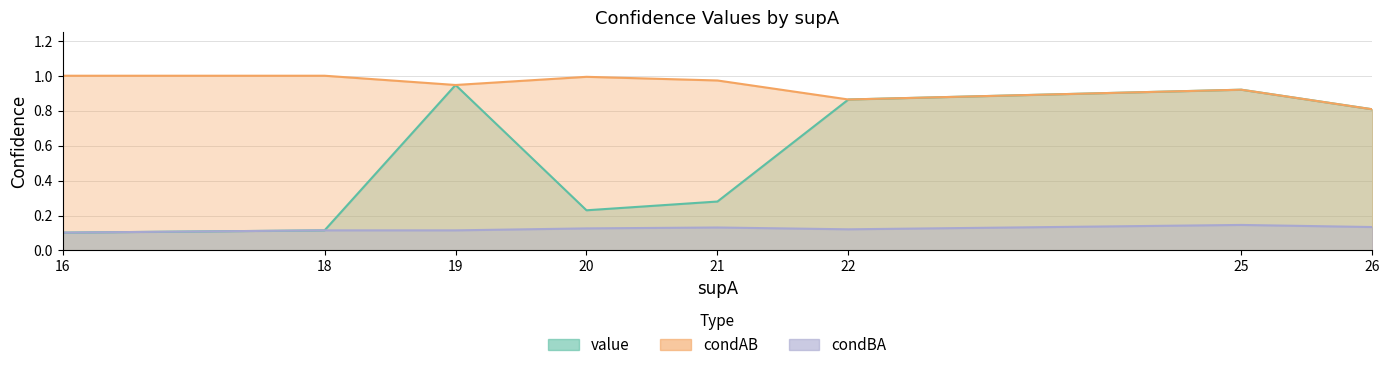

How many distinct data groups are displayed?

3